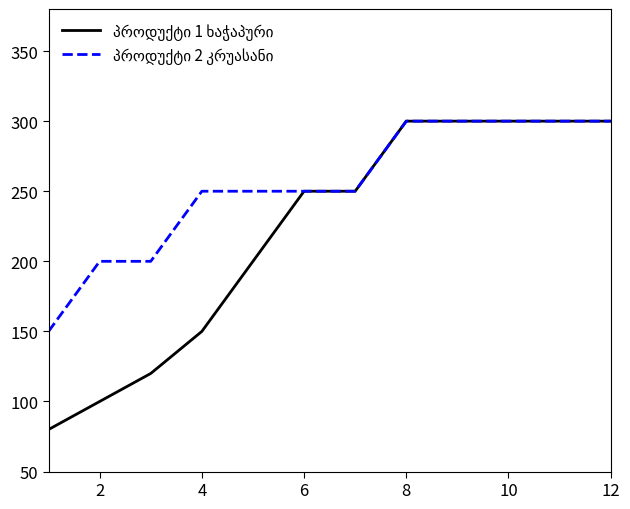

What is the minimum value shown in the chart?

80